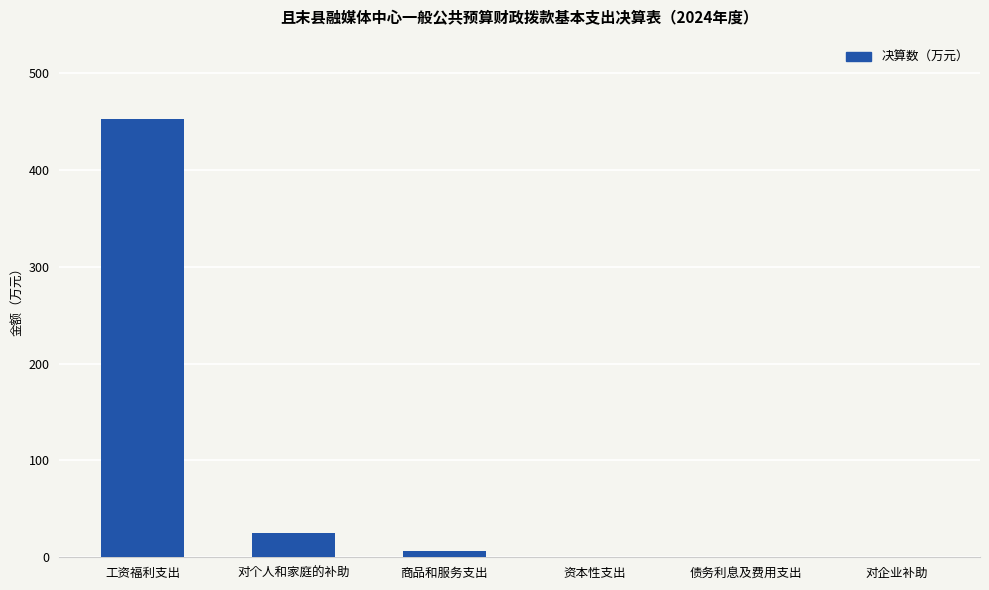

The chart shows a value of 0.0 at 对企业补助. True or false?

True